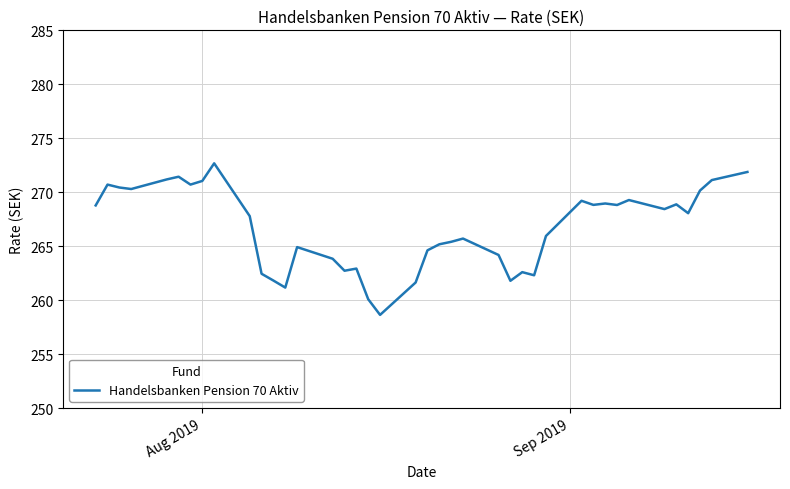

How many values are below 268?

20